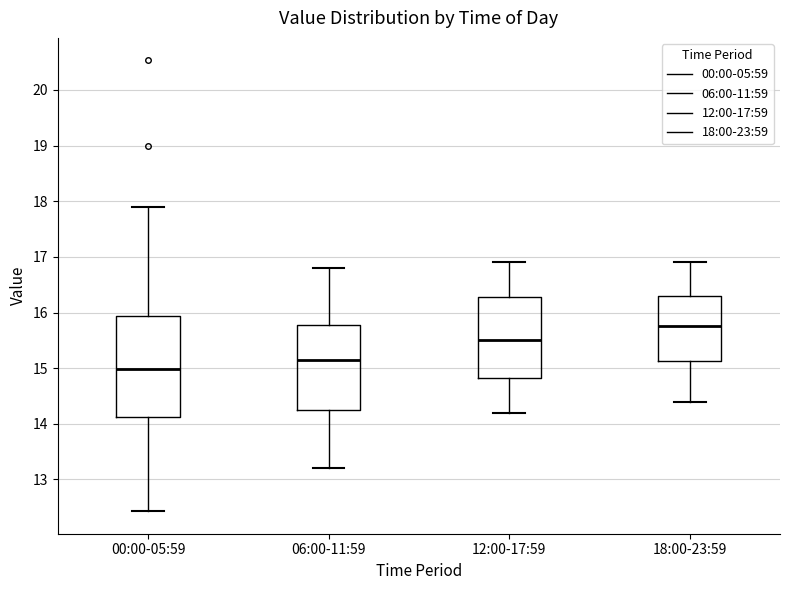

Which box has the highest median line?

18:00-23:59